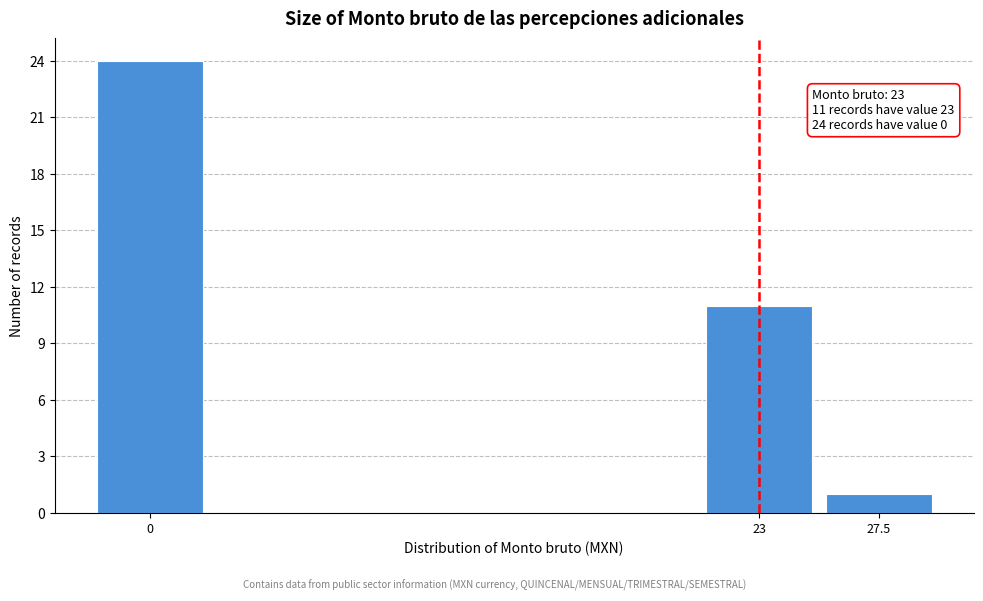

Reading left to right, transcribe all the data shown in this chart.

0=24	23=11	27.5=1